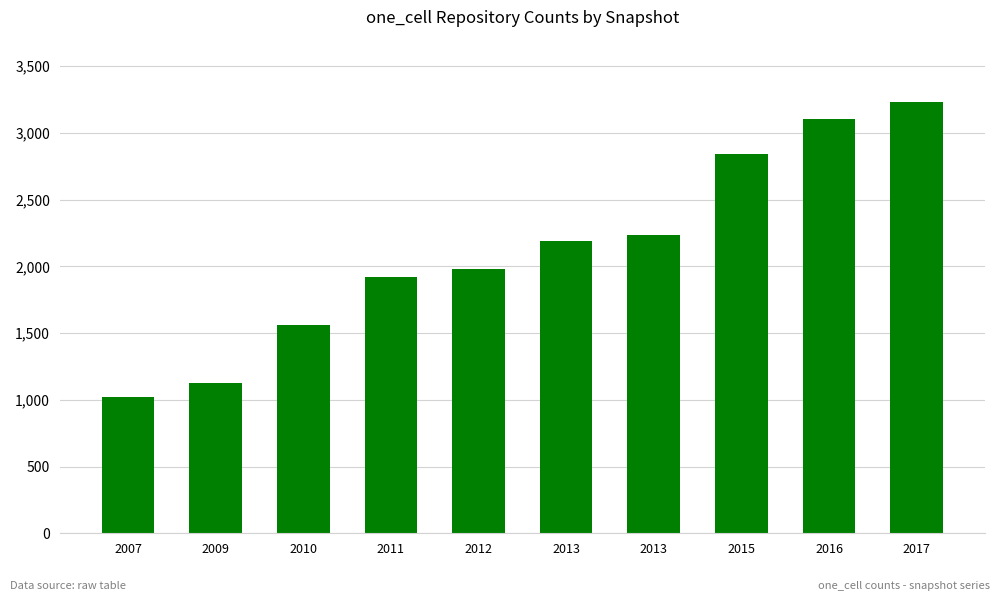

Does the chart contain stacked bars?

No